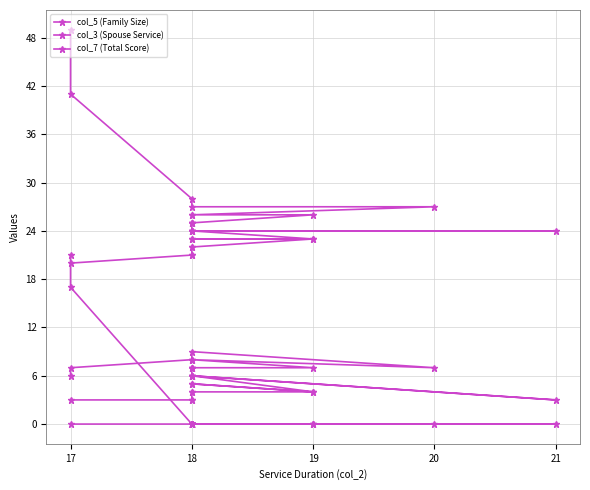

What is the label of the 22nd point from the right?

18